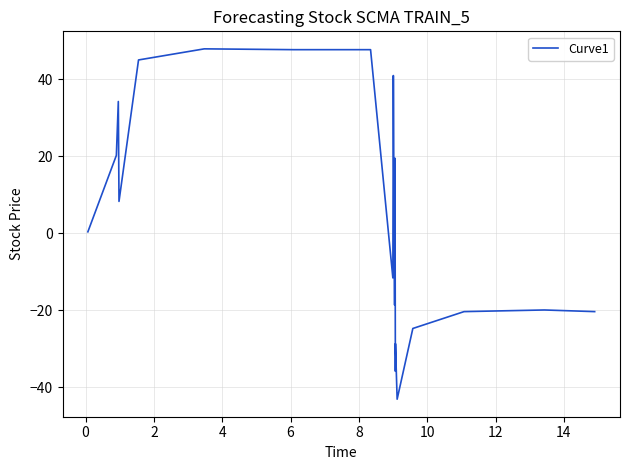

What is the difference between the maximum and minimum values?

91.0